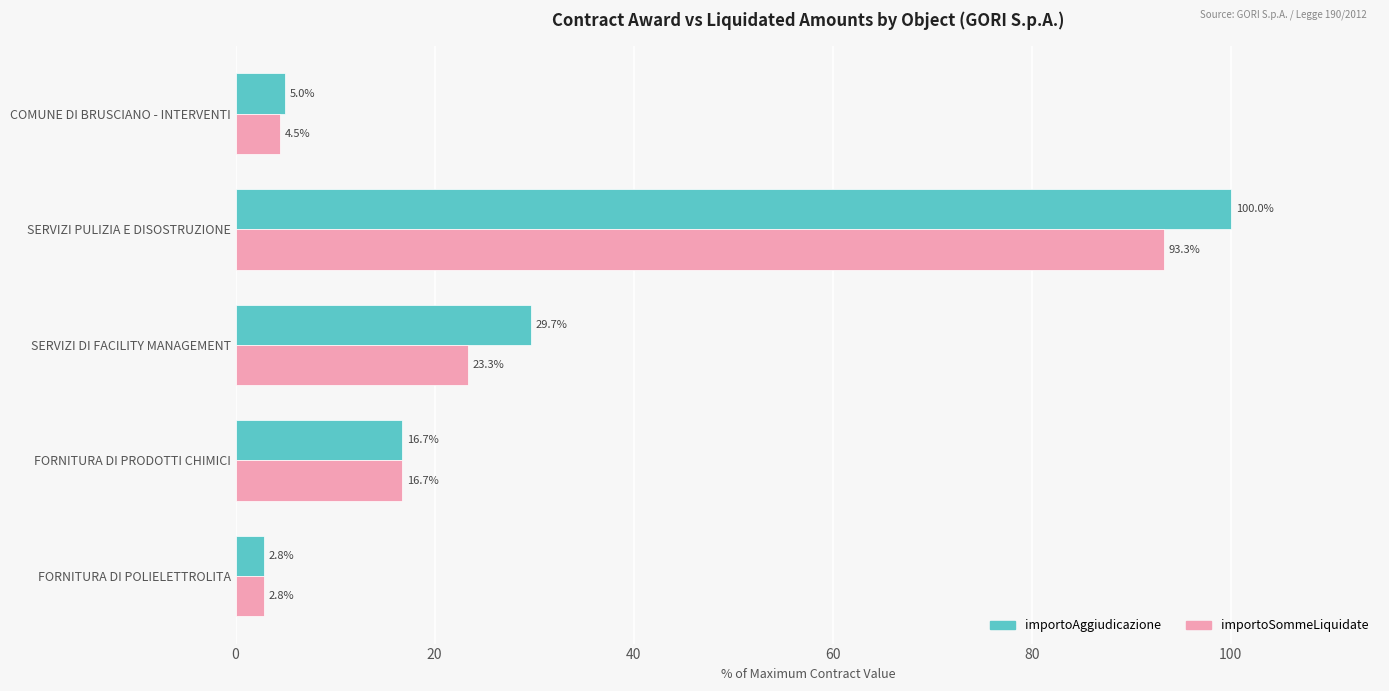

Rank the categories by importoSommeLiquidate value from lowest to highest.

FORNITURA DI POLIELETTROLITA, COMUNE DI BRUSCIANO - INTERVENTI, FORNITURA DI PRODOTTI CHIMICI, SERVIZI DI FACILITY MANAGEMENT, SERVIZI PULIZIA E DISOSTRUZIONE